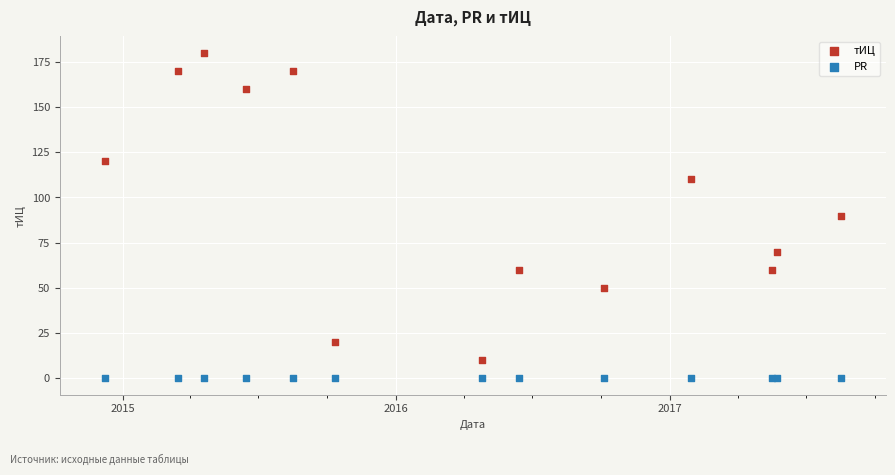

Which series reaches the maximum Y coordinate?

тИЦ